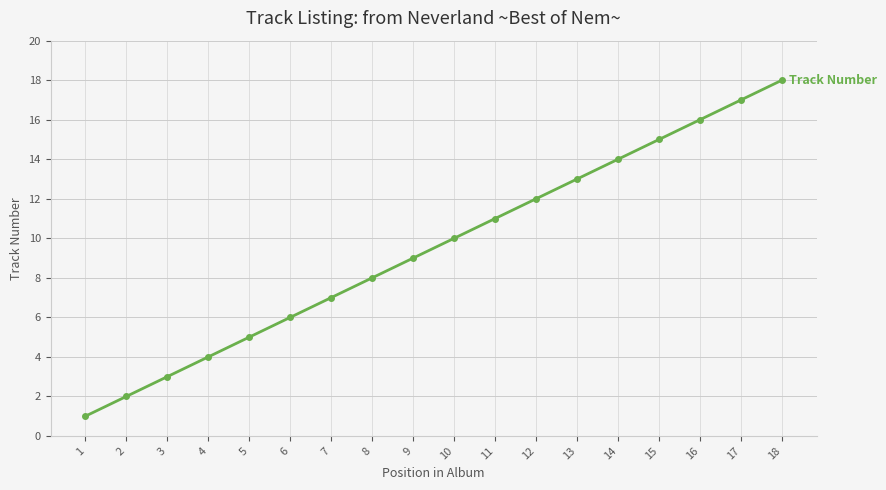

Rank the categories by value from lowest to highest.

1, 2, 3, 4, 5, 6, 7, 8, 9, 10, 11, 12, 13, 14, 15, 16, 17, 18